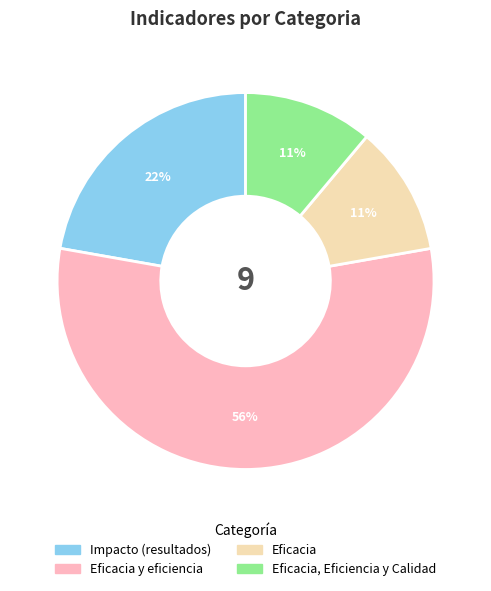

What is the largest slice in the pie chart?

Eficacia y eficiencia